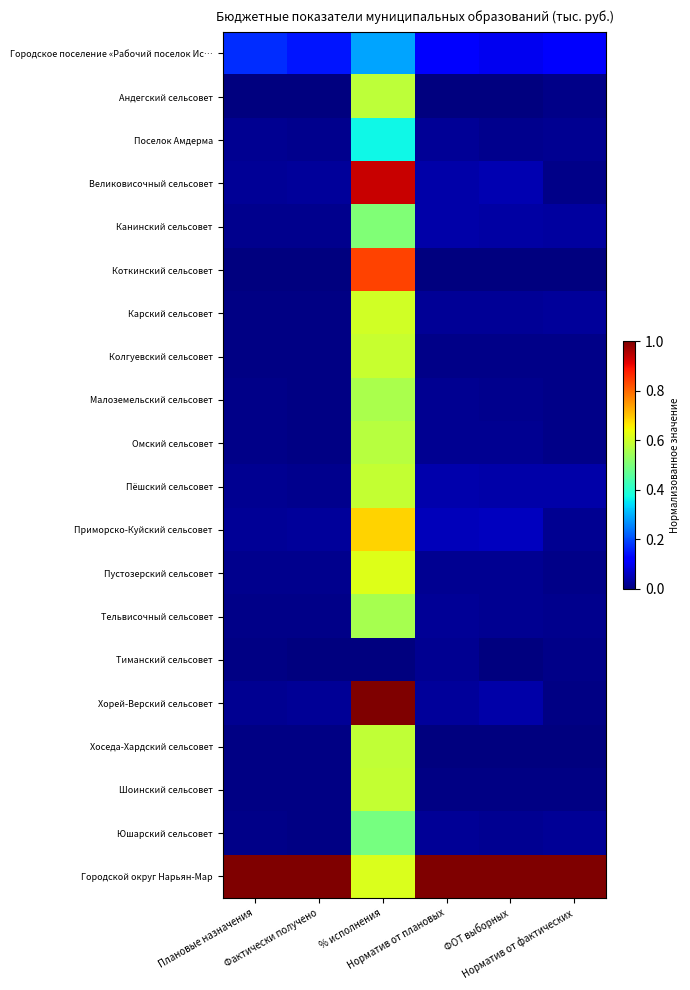

Which series has the largest total across all categories?

Городской округ Нарьян-Мар